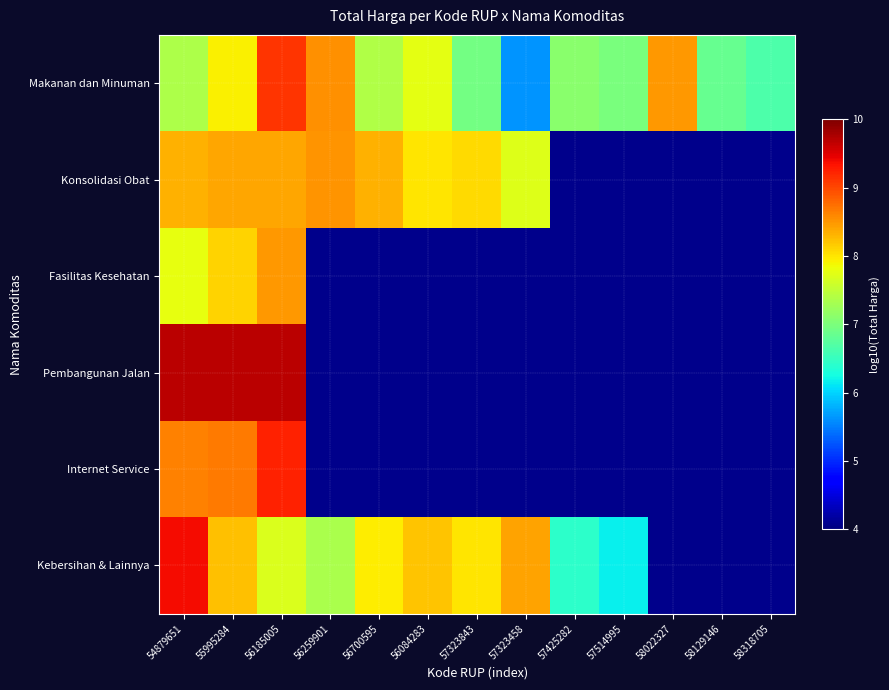

At which label does Fasilitas Kesehatan reach its minimum?

54879651